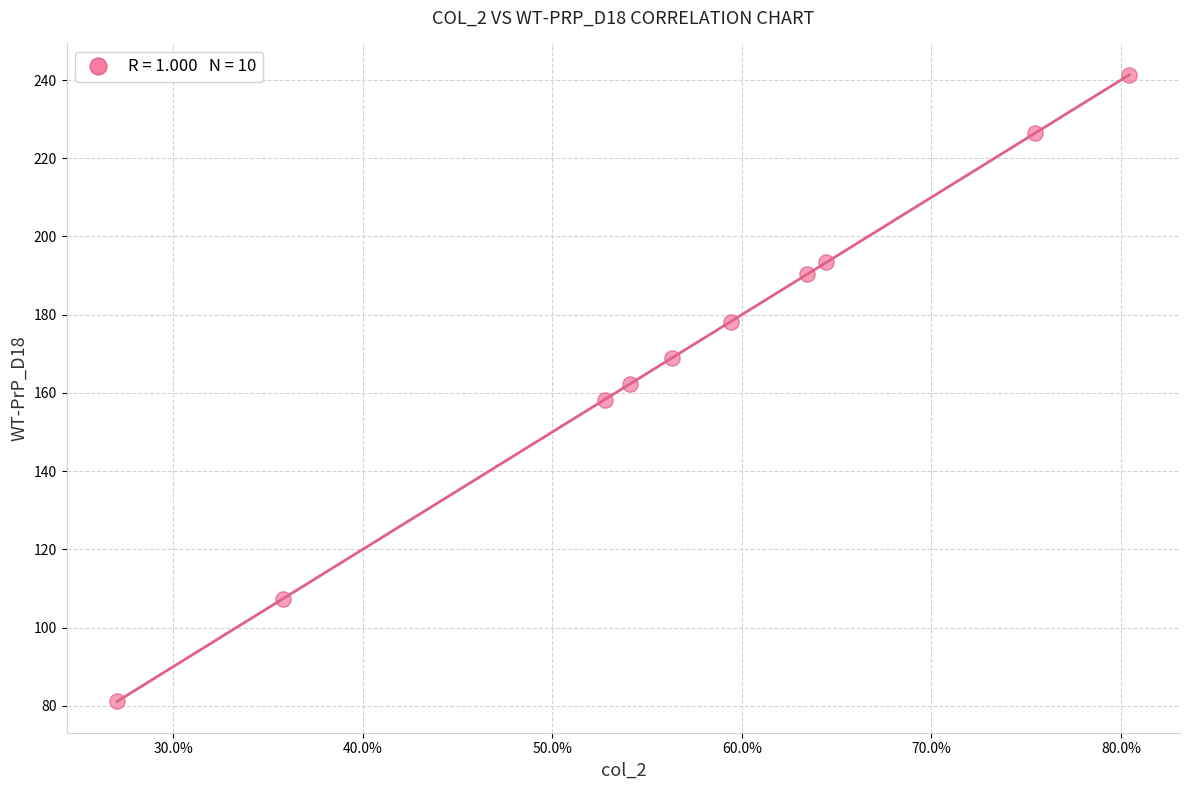

What is the range of X values (max minus min)?

0.5